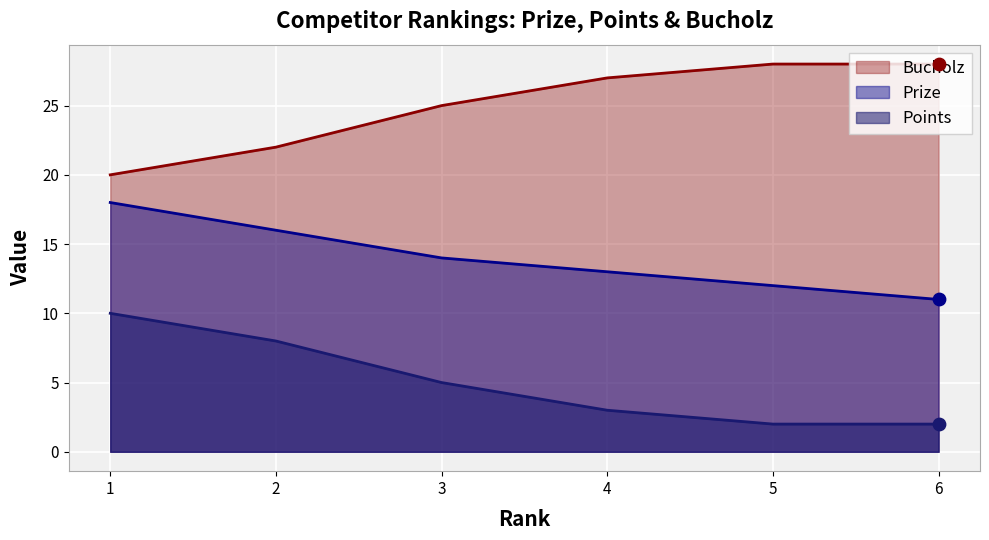

At how many categories does at least one series exceed 19?

6